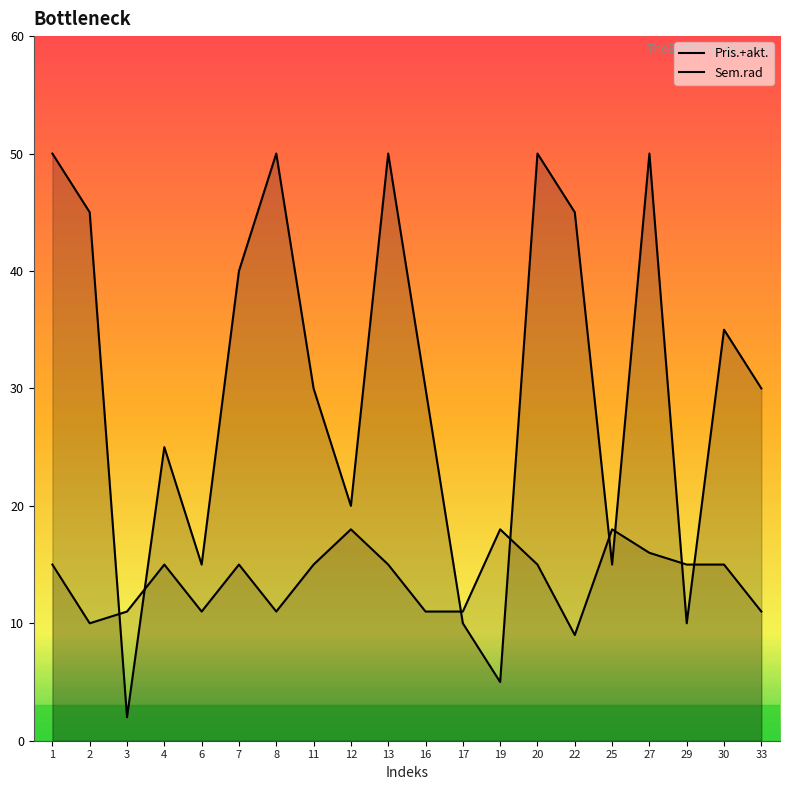

What is the difference between the highest and lowest values at 30?

20